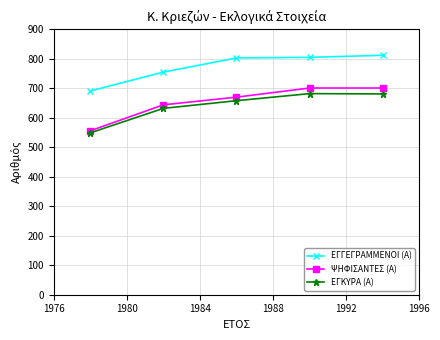

What is the greatest value displayed?

812